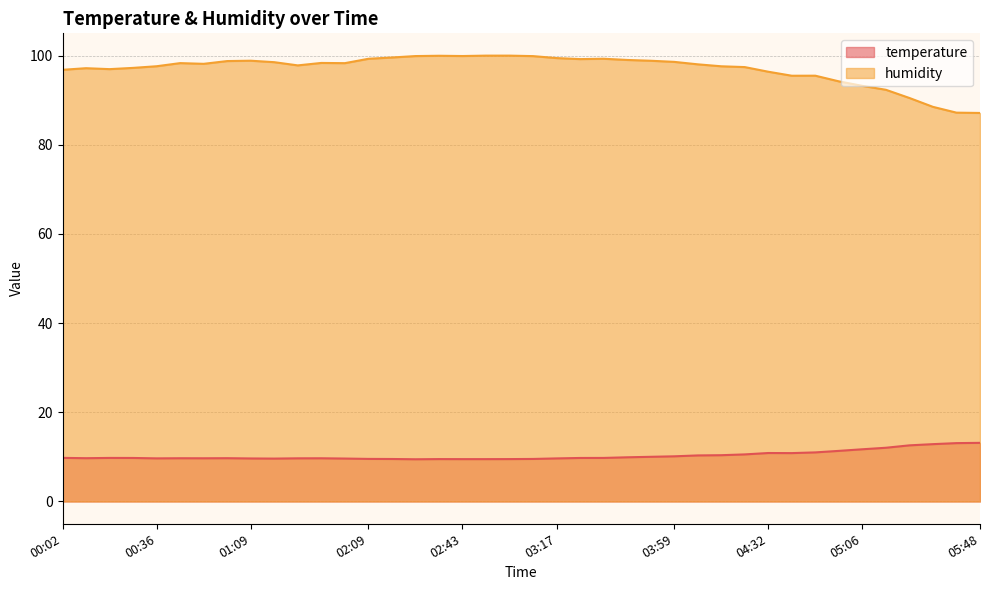

What are all the series names shown in the legend?

temperature, humidity